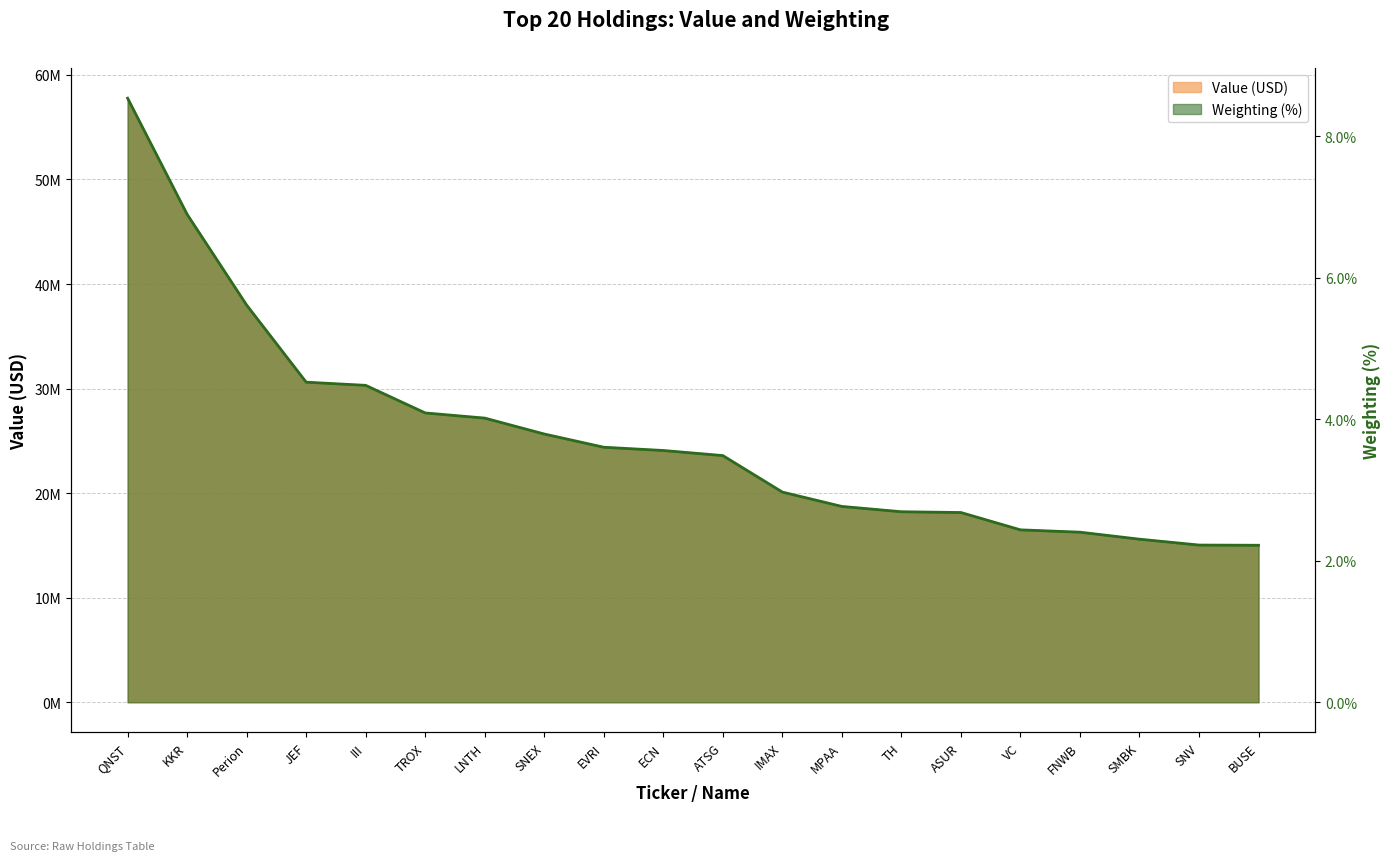

True or false: Value (USD) has more than 1 interior local peaks.

False